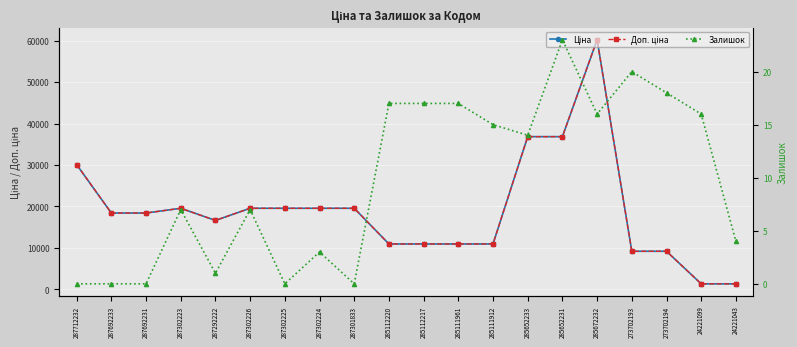

Read the Доп. ціна value at 287712232.

30102.8